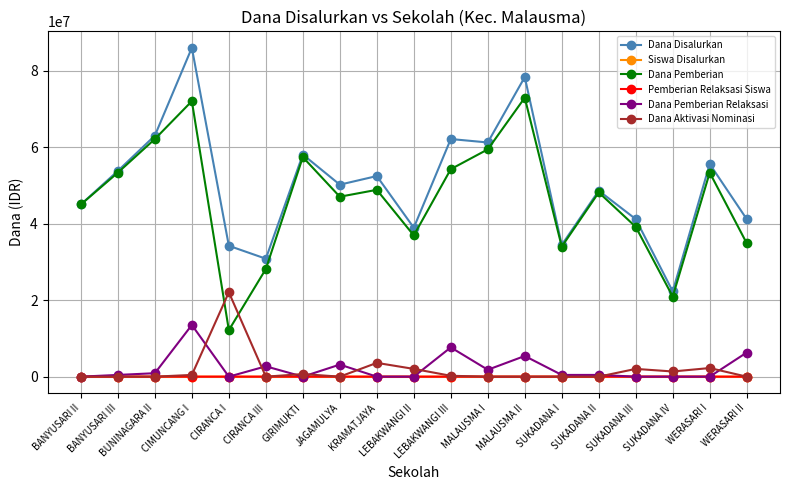

Is it true that Dana Pemberian equals 15744847 at WERASARI II?

False